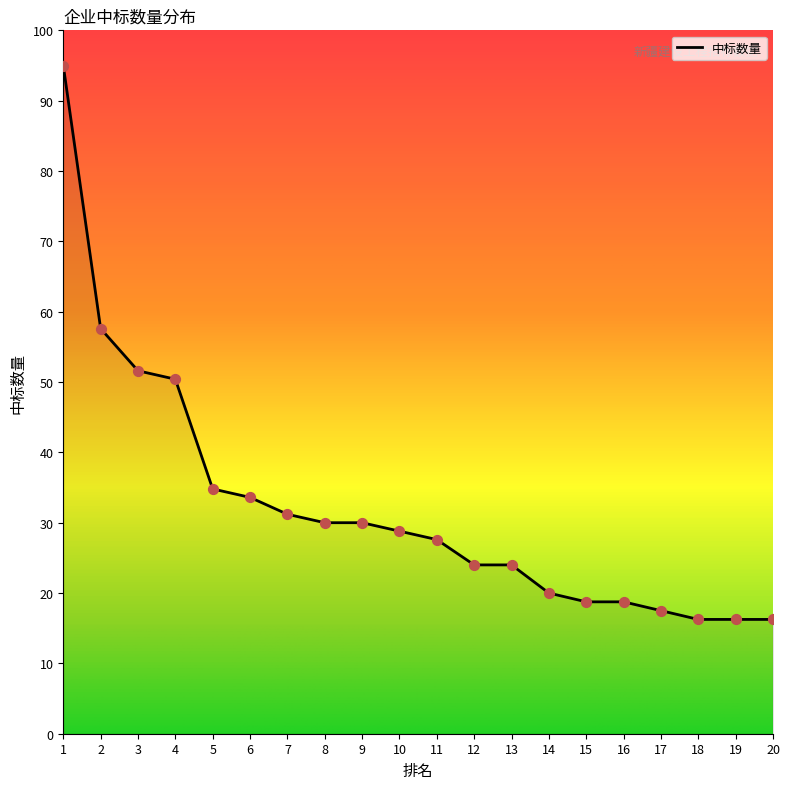

Between 1 and 6, which is larger?

1